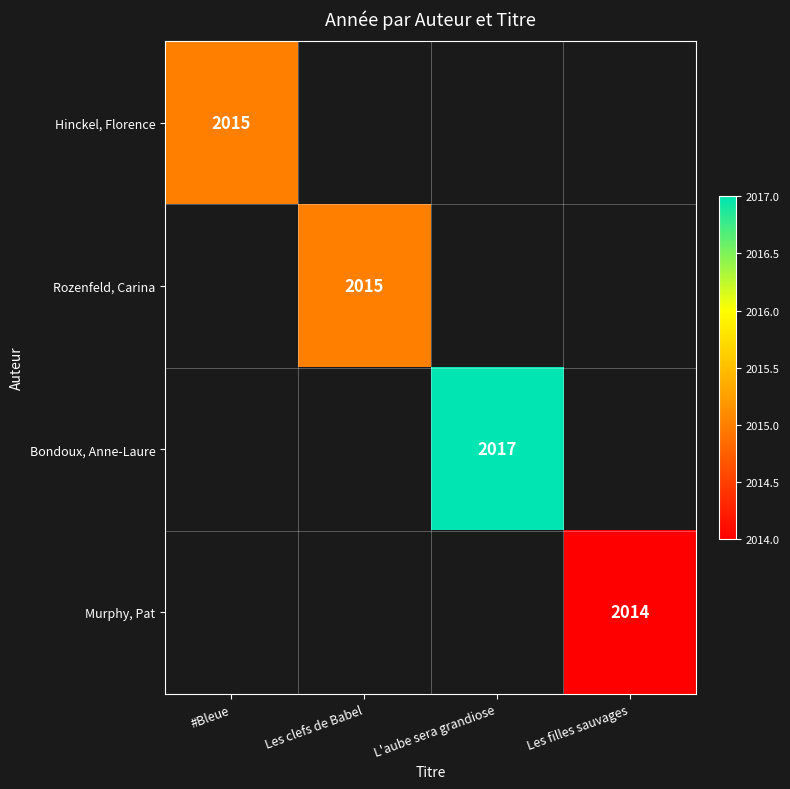

The Murphy, Pat series shows 2014 at Les filles sauvages. True or false?

True